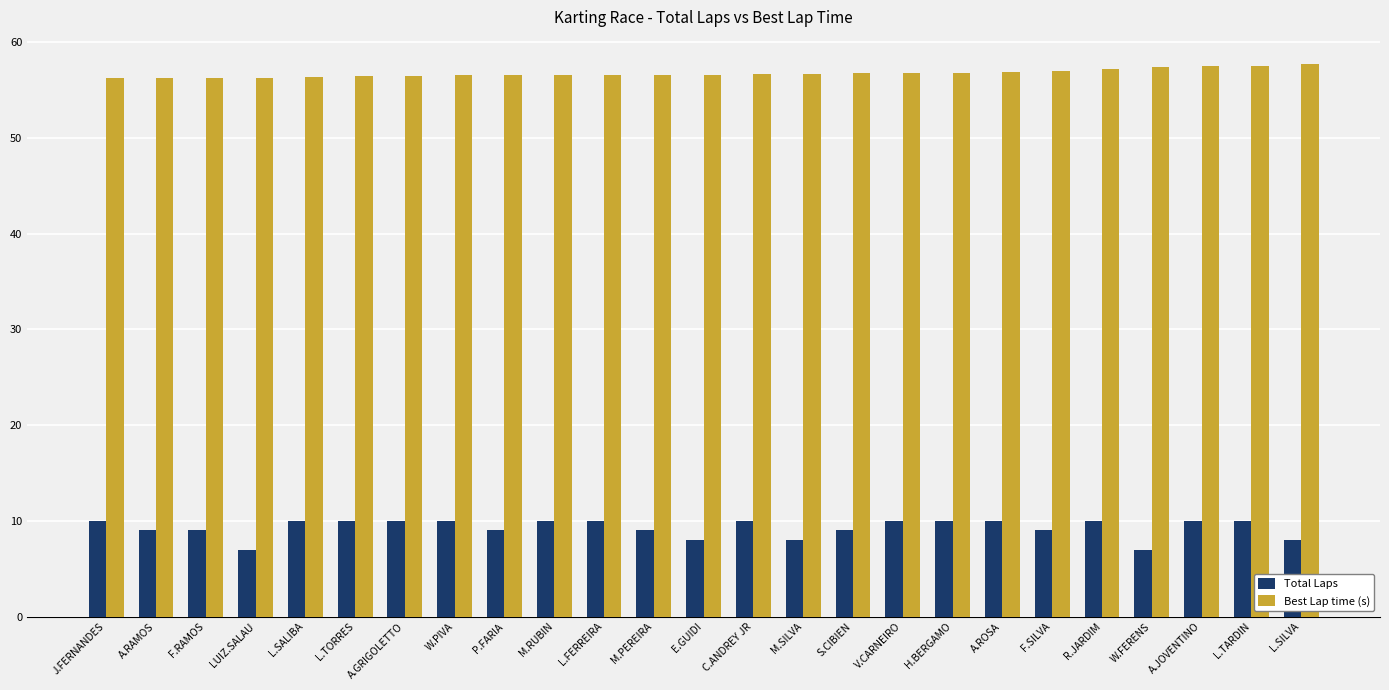

What is the difference between the maximum and minimum values in the Total Laps series?

3.0